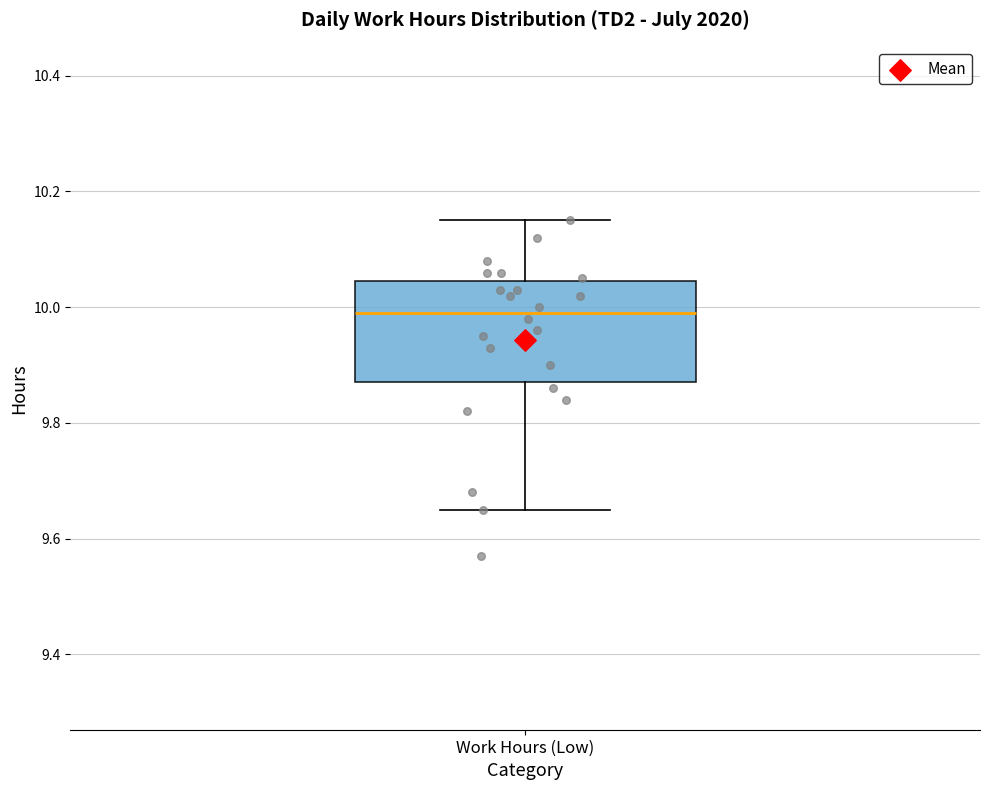

Transcribe this box plot: give where the median line is, the range the box spans, and where the two whiskers end, as read against the y-axis. The values are not printed on the chart, so give them approximately, as read against the axis.

median 10.00, box 9.88 to 10.04, whiskers 9.66 to 10.16